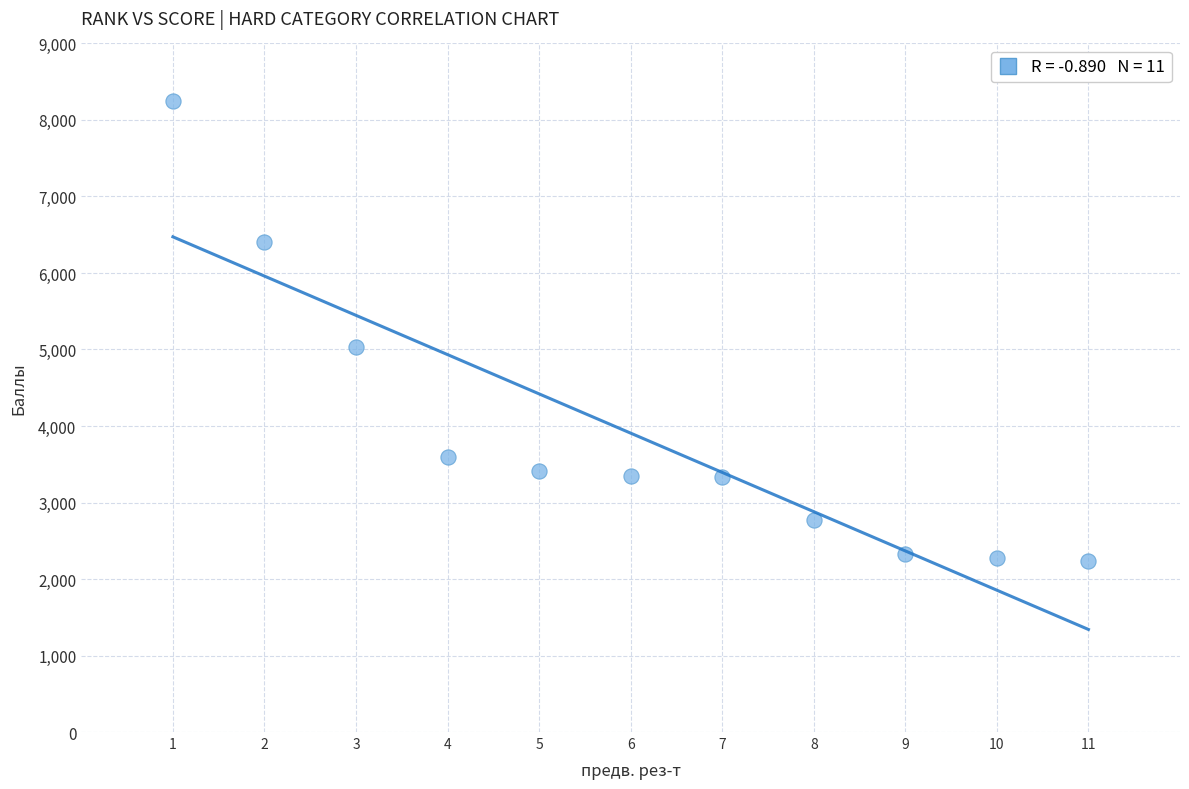

What Y value in the scatter plot is closest to 5239?

5037